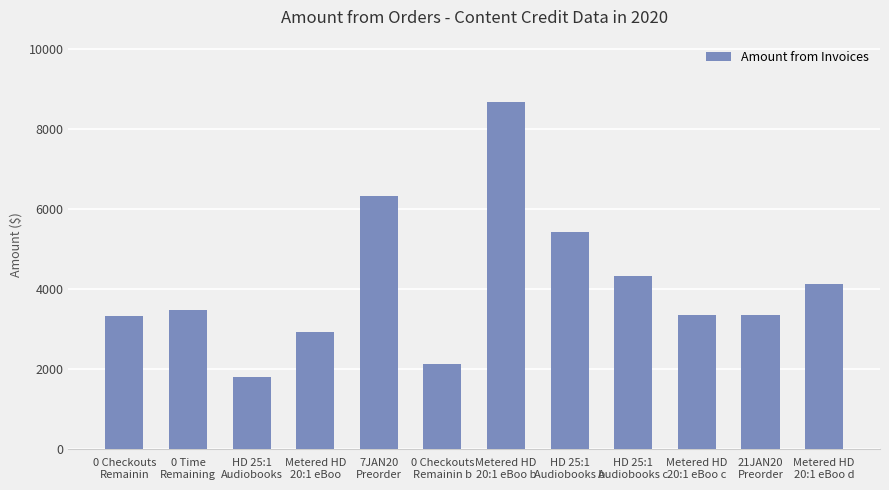

What is the ratio of the value at 0 Checkouts
Remainin to the value at HD 25:1
Audiobooks b?

0.6